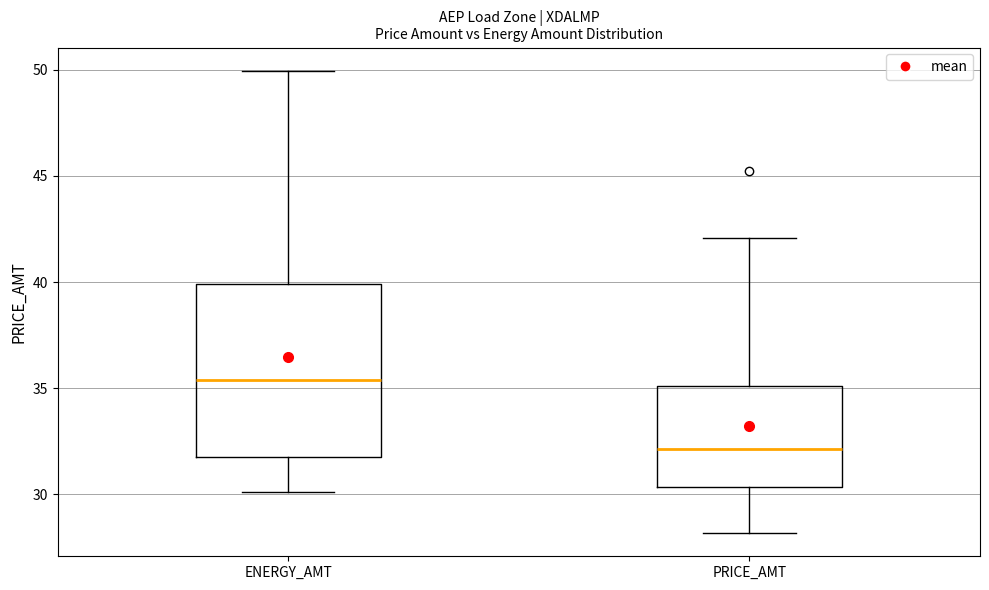

Reading left to right, transcribe this box plot: for each box, give where its median line is, the range the box spans, and where its two whiskers end, as read against the y-axis. The values are not printed on the chart, so give them approximately, as read against the axis.

ENERGY_AMT: median 35.5, box 32.0 to 40.0, whiskers 30.0 to 50.0
PRICE_AMT: median 32.0, box 30.5 to 35.0, whiskers 28.0 to 42.0